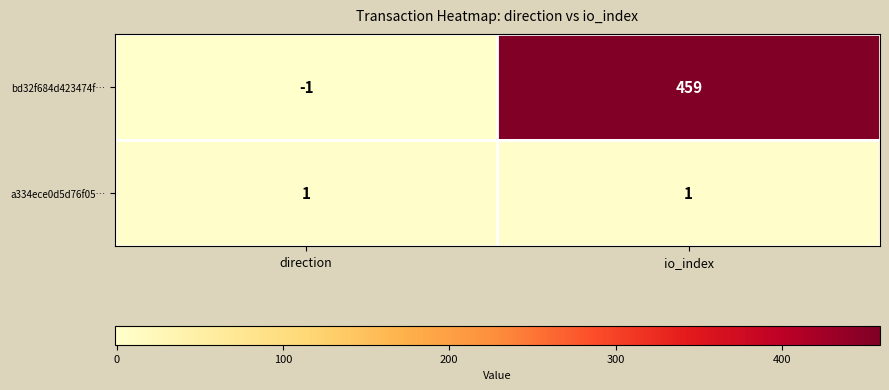

What is the sum of the bd32f684d423474f… values at direction and io_index?

458